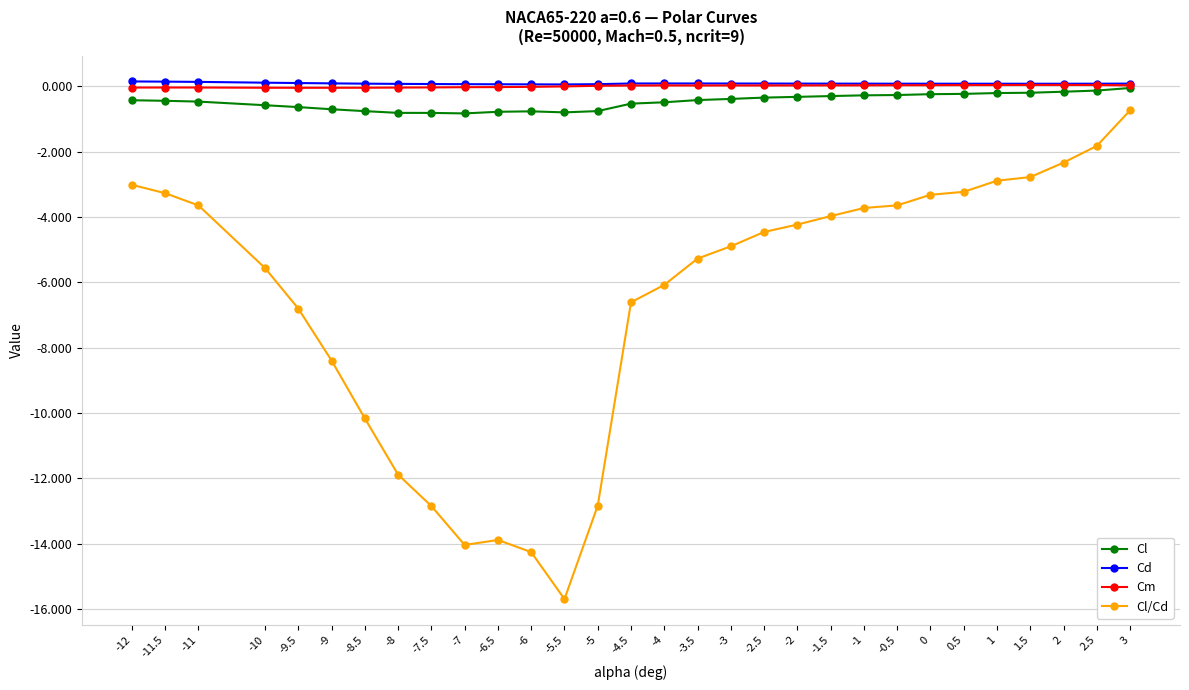

True or false: Cd has more than 0 interior local peaks.

True